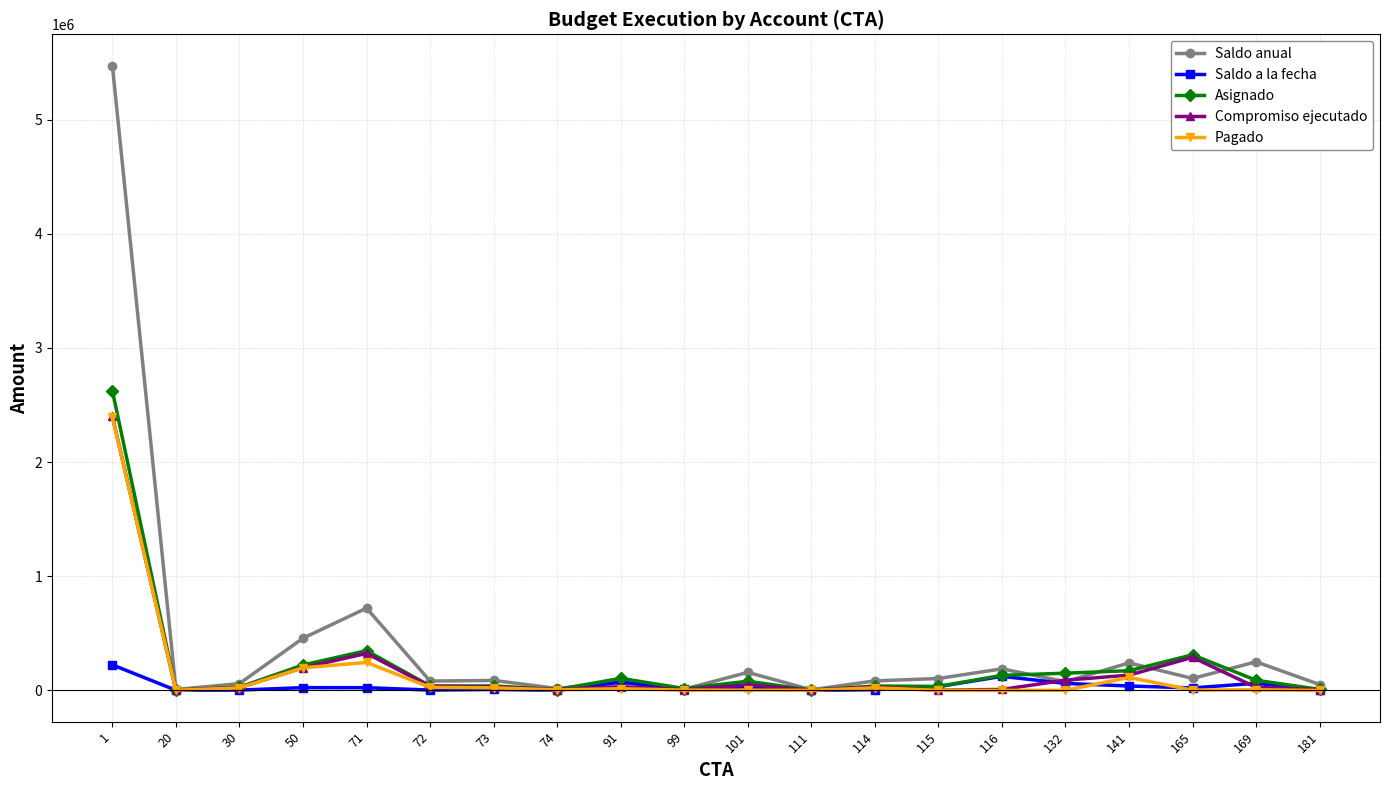

Where is the first local maximum for Compromiso ejecutado?

71